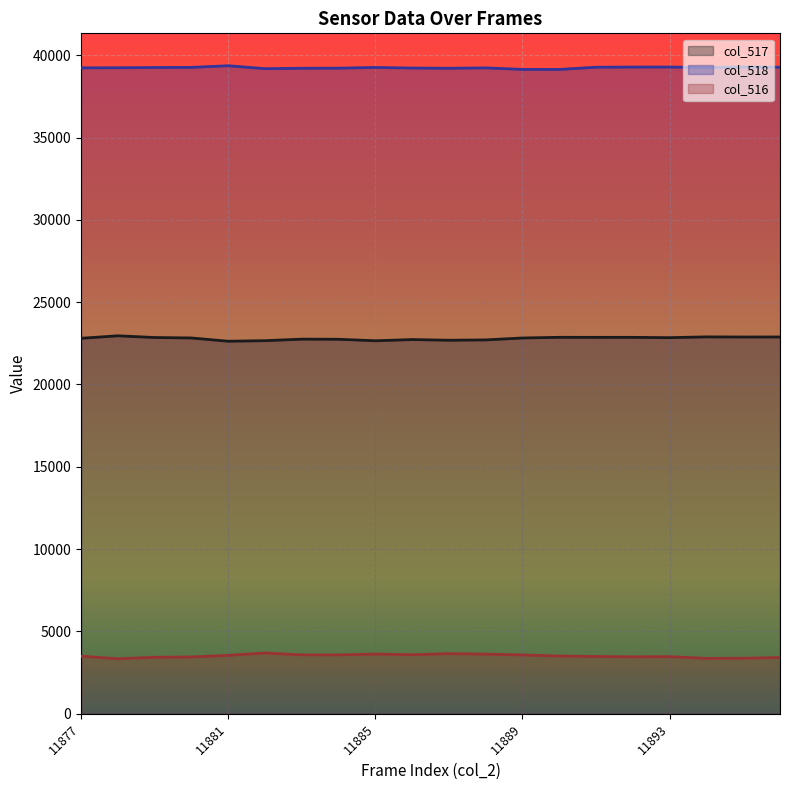

Reading left to right, list all the values displayed in this chart.

col_517: 22805	22957	22853	22825	22627	22660	22753	22746	22655	22728	22687	22707	22824	22865	22862	22863	22844	22891	22883	22885
col_518: 39230	39236	39251	39260	39359	39181	39206	39212	39254	39219	39206	39228	39137	39133	39269	39279	39281	39243	39281	39270
col_516: 3500	3342	3431	3450	3549	3694	3576	3577	3626	3588	3651	3622	3574	3506	3480	3459	3471	3365	3375	3416